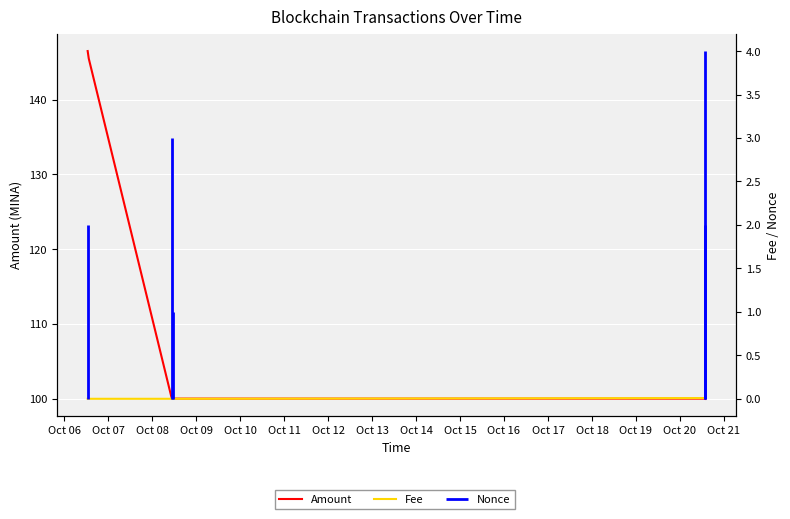

True or false: Fee has more than 0 points higher than both neighbors.

False